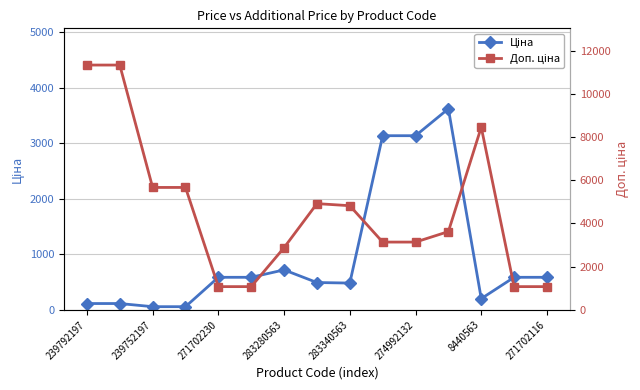

At which label does Доп. ціна first exceed 3622?

239792197